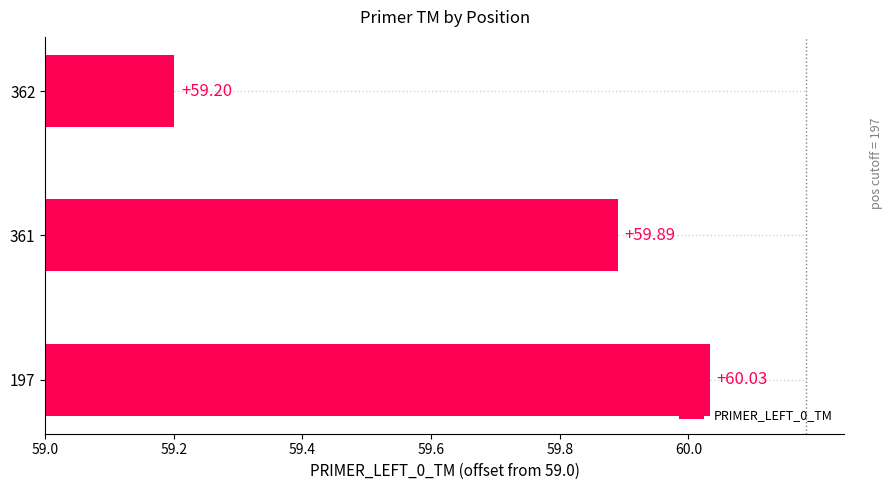

Are the bars horizontal?

Yes